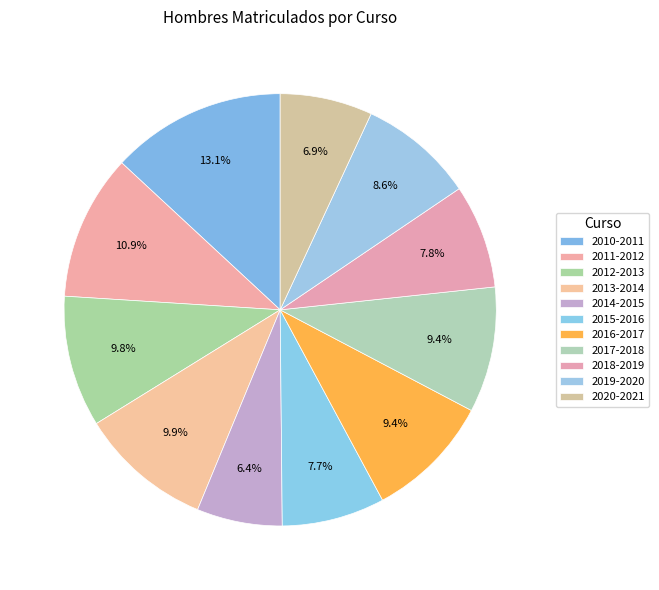

To the nearest percent, what portion does 2012-2013 represent?

10%